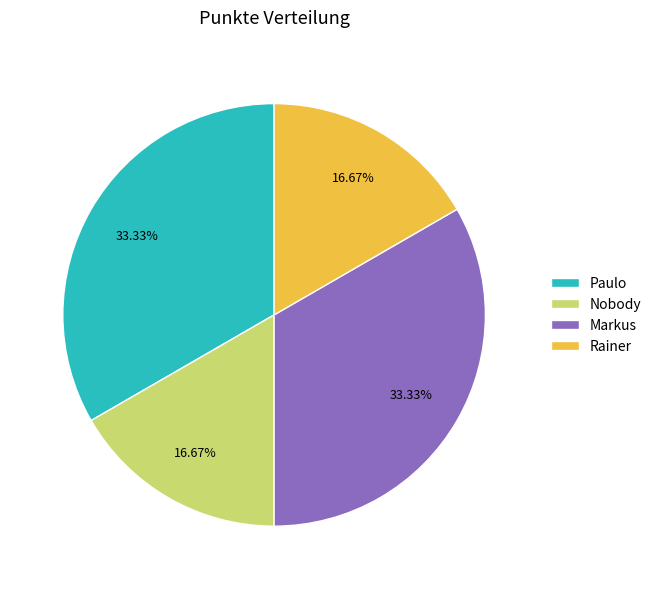

To the nearest percent, what percentage of the pie is Paulo?

33%